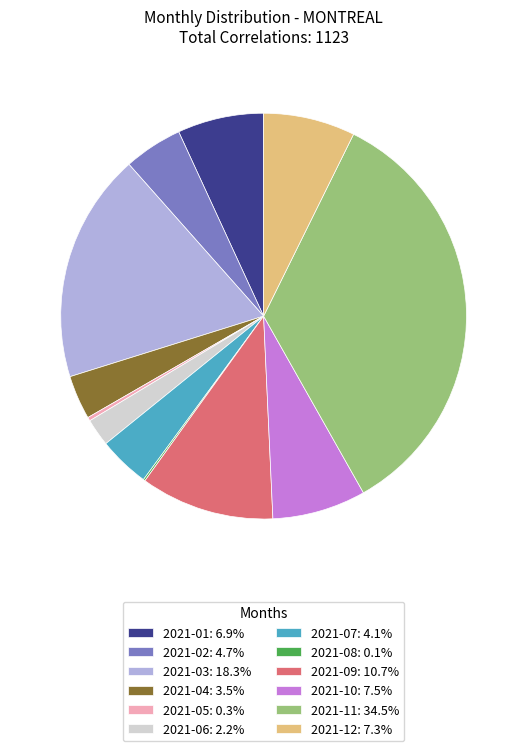

Is there a majority slice in this chart?

No